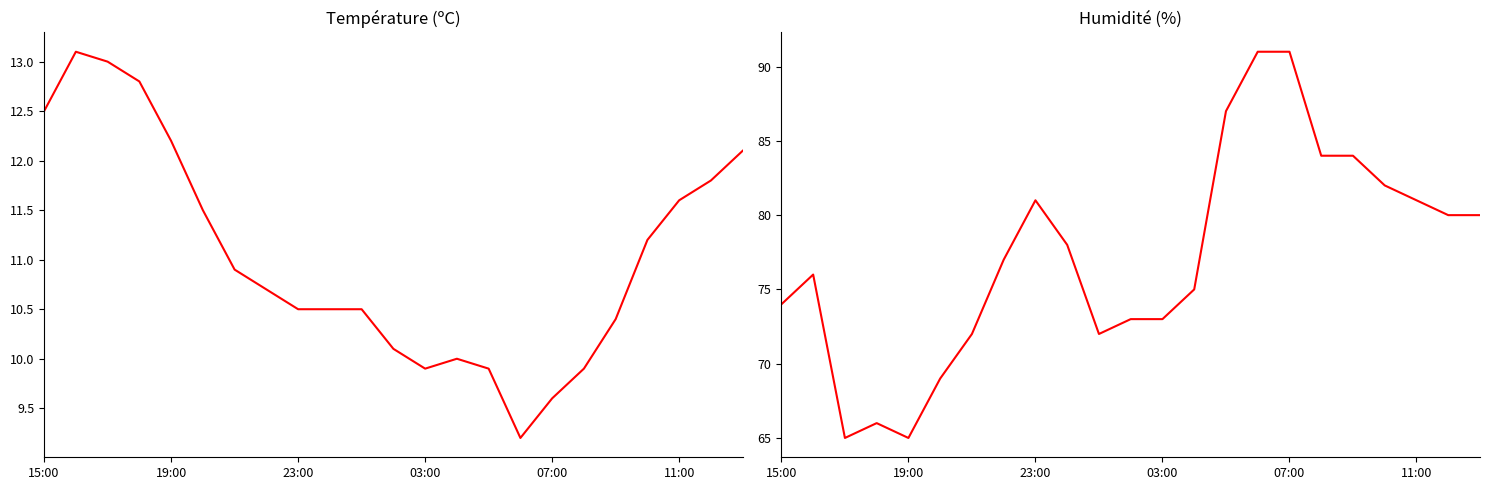

Is the value of Température (ºC) at 07:00 greater than the value of Humidité (%) at 11?

No